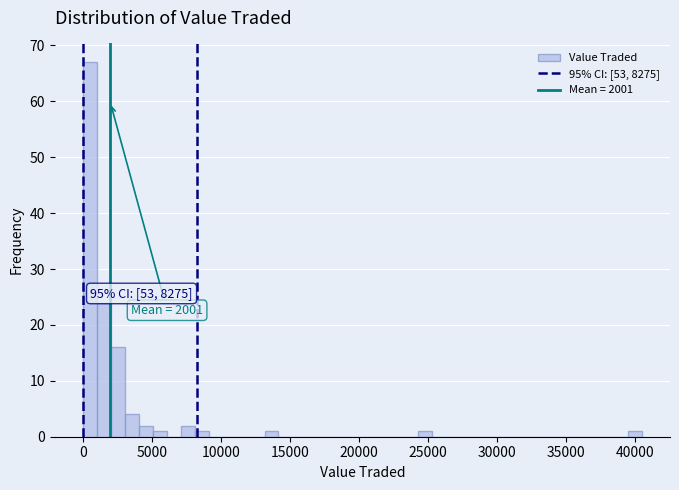

Around what value on the x-axis is the tallest bar? Give the approximate position of its centre, as read against the axis.

500